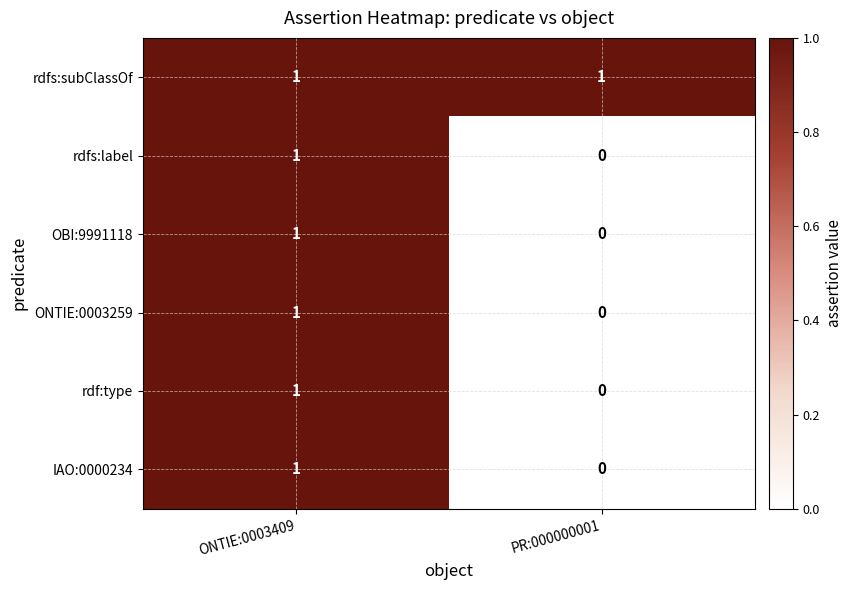

List the labels in order of rdfs:label value, largest first.

ONTIE:0003409, PR:000000001